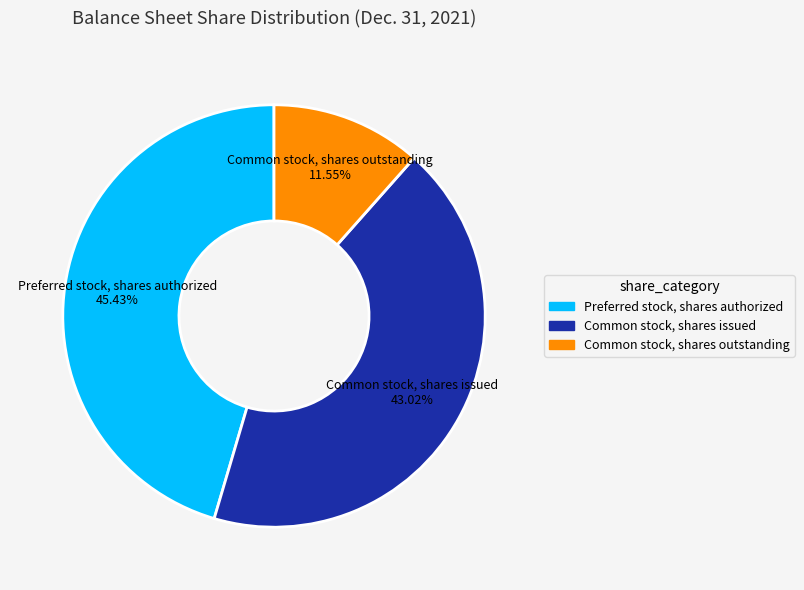

To the nearest percent, what is the combined percentage of Common stock, shares issued and Preferred stock, shares authorized?

88%